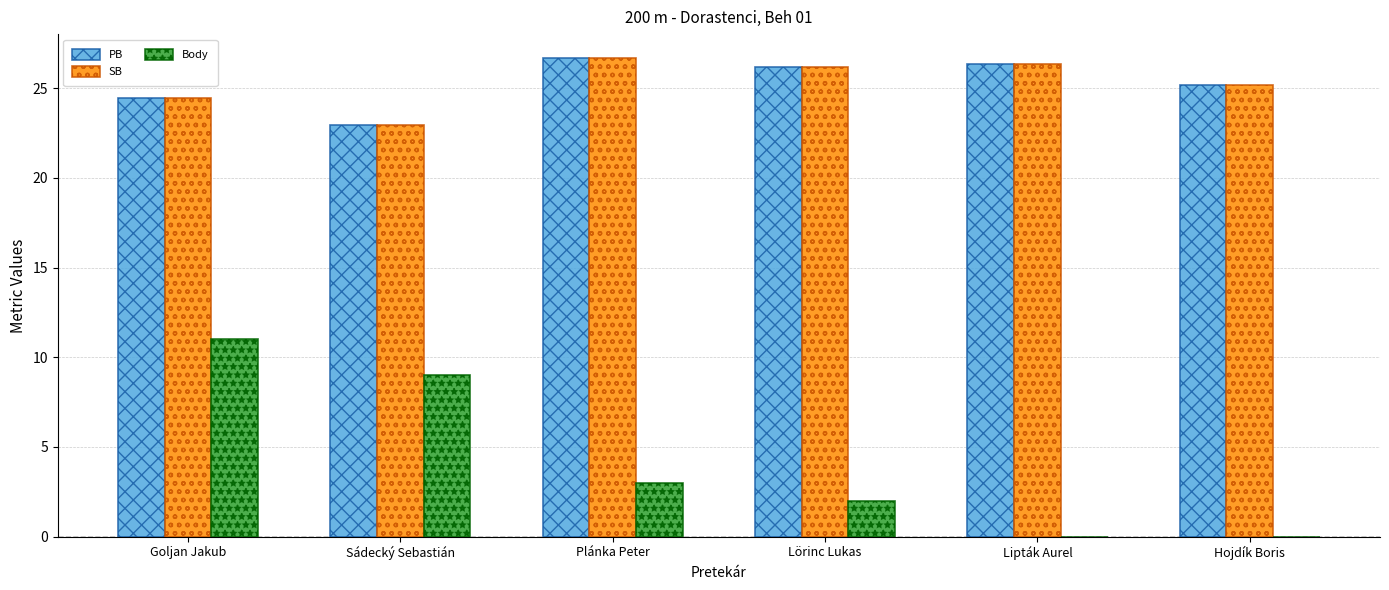

Is the value of SB at Goljan Jakub greater than the value of PB at Lörinc Lukas?

No